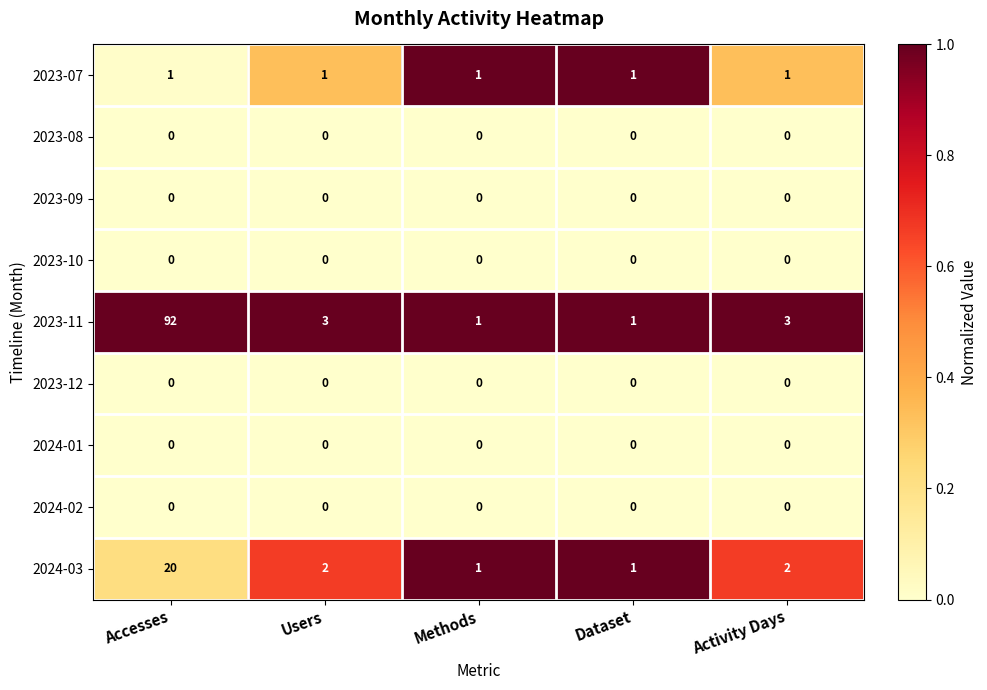

Read the 2023-11 value at Users, to the nearest 5.

5